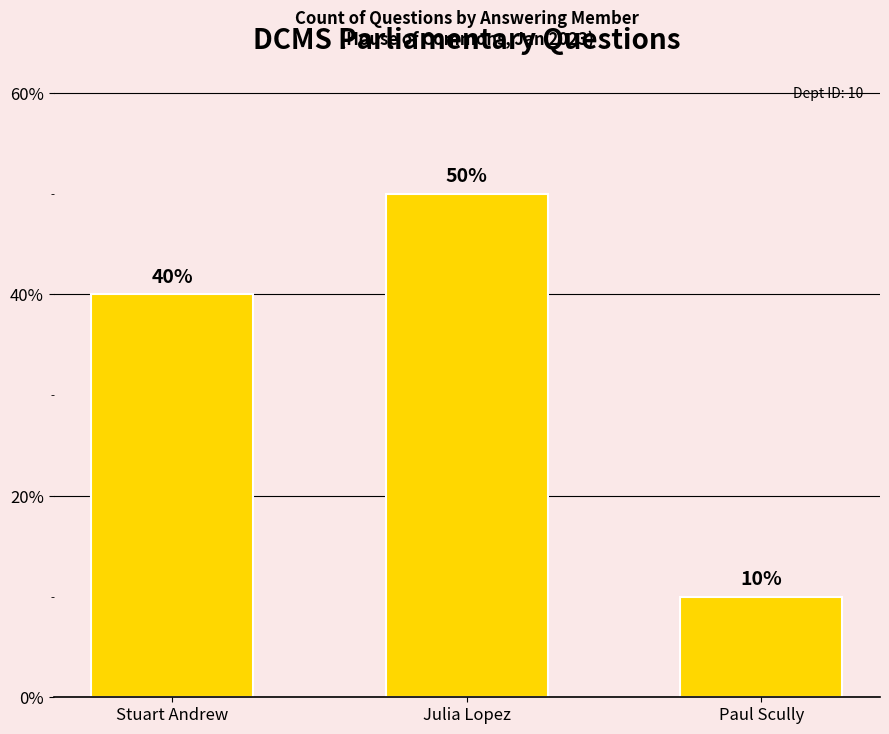

What is the change in value from Stuart Andrew to Julia Lopez?

+10